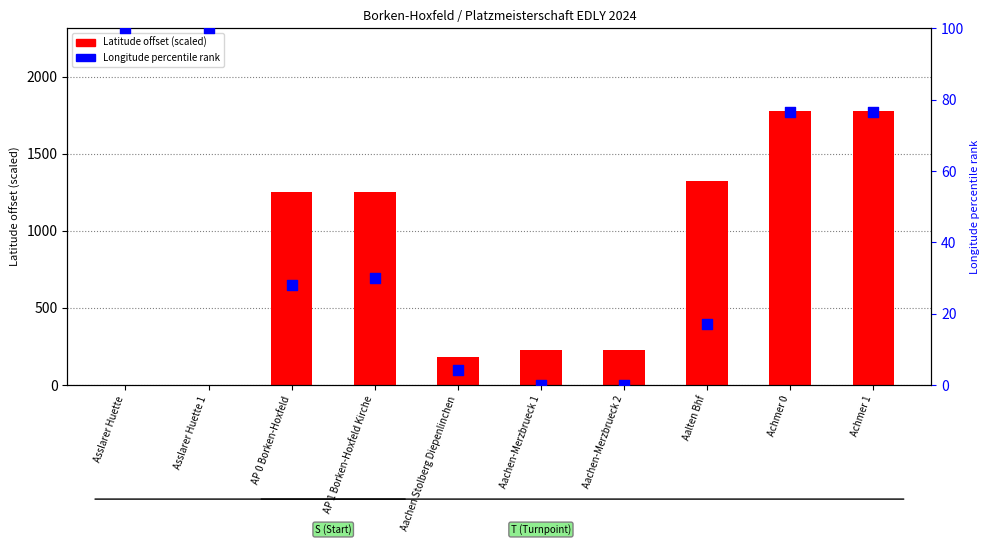

Is the value of Latitude offset (scaled) at Aachen Stolberg Diepenlinchen greater than the value of Longitude percentile rank at Asslarer Huette?

Yes